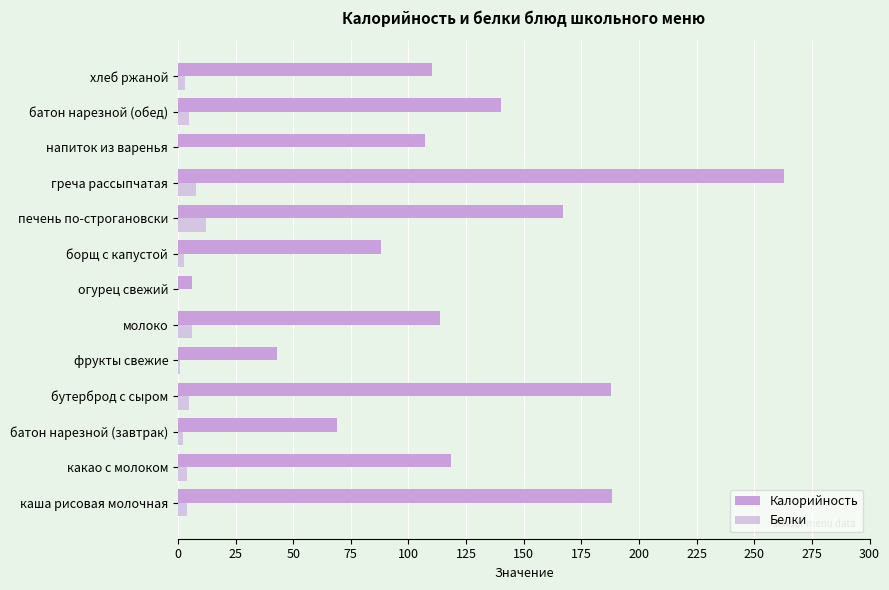

How many categories are shown in the chart?

13